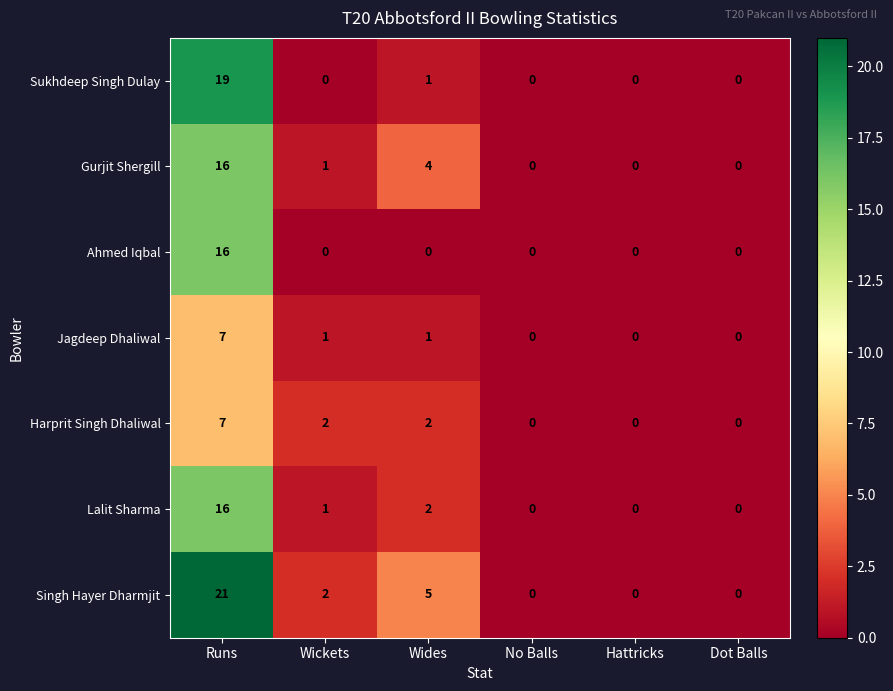

What is the highest value of the Sukhdeep Singh Dulay series?

19